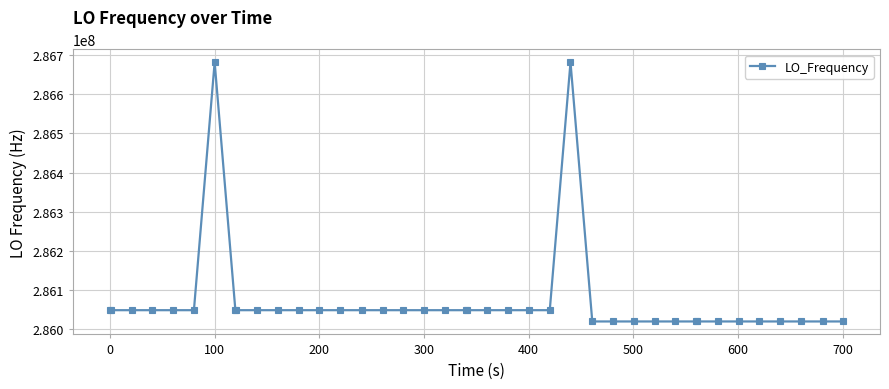

What is the value of the 30th point from the left?

286018105.4